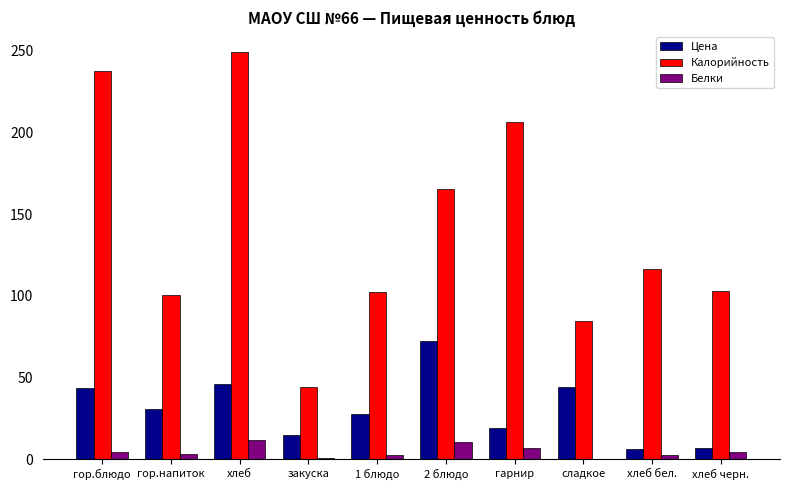

Which series has the widest spread of values?

Калорийность